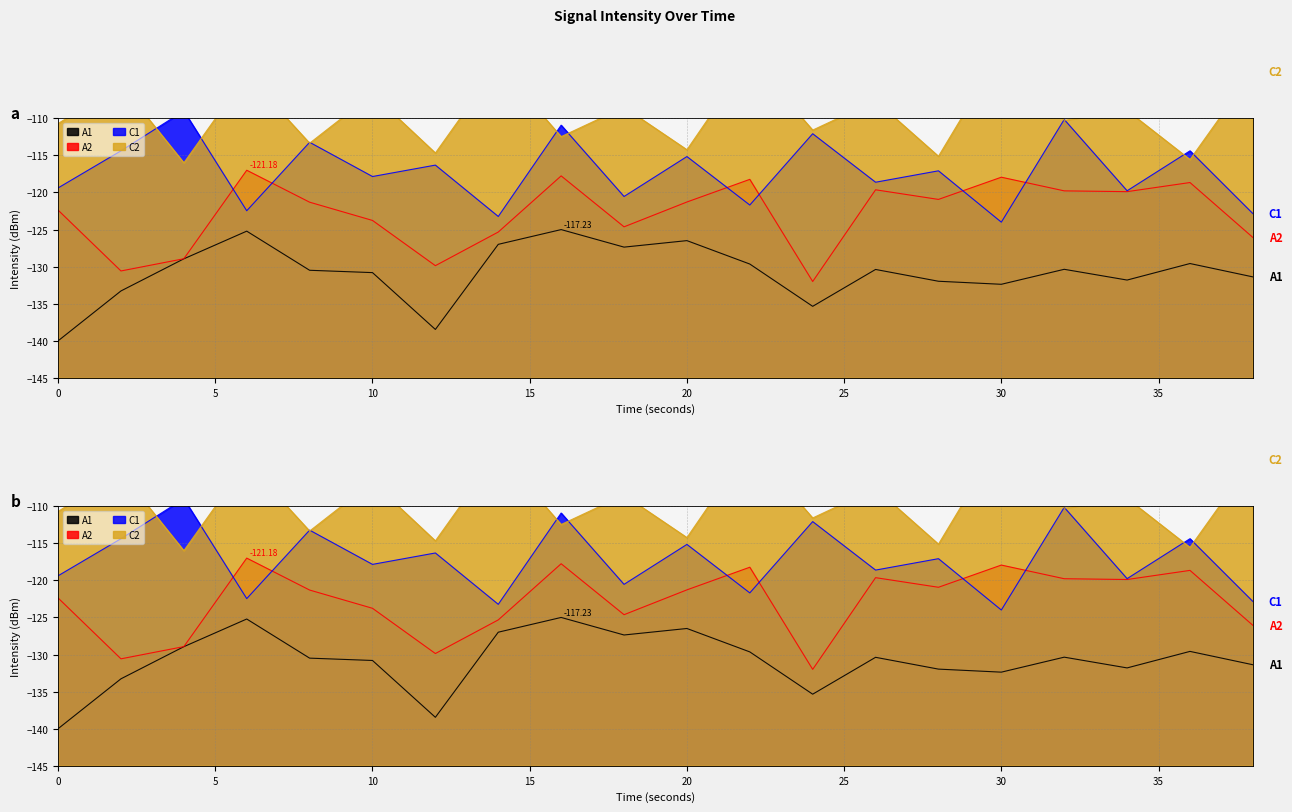

Reading left to right, transcribe all the data shown in this chart.

A1: 0=-140.0	2=-133.3	4=-128.9	6=-125.2	8=-130.5	10=-130.8	12=-138.5	14=-127.0	16=-125.0	18=-127.4	20=-126.5	22=-129.6	24=-135.3	26=-130.4	28=-132.0	30=-132.4	32=-130.4	34=-131.8	36=-129.6	38=-131.4
A2: 0=-122.4	2=-130.6	4=-128.9	6=-117.0	8=-121.3	10=-123.8	12=-129.9	14=-125.3	16=-117.8	18=-124.6	20=-121.3	22=-118.2	24=-132.0	26=-119.6	28=-120.9	30=-117.9	32=-119.8	34=-119.9	36=-118.7	38=-126.1
C1: 0=-119.4	2=-114.4	4=-109.0	6=-122.5	8=-113.2	10=-117.8	12=-116.3	14=-123.2	16=-110.9	18=-120.5	20=-115.2	22=-121.7	24=-112.1	26=-118.6	28=-117.1	30=-124.0	32=-110.2	34=-119.8	36=-114.4	38=-122.8
C2: 0=-110.7	2=-105.4	4=-116.0	6=-104.1	8=-113.4	10=-106.7	12=-114.7	14=-102.8	16=-112.5	18=-108.5	20=-114.2	22=-101.9	24=-111.6	26=-107.6	28=-115.1	30=-101.0	32=-110.3	34=-108.9	36=-115.6	38=-103.6